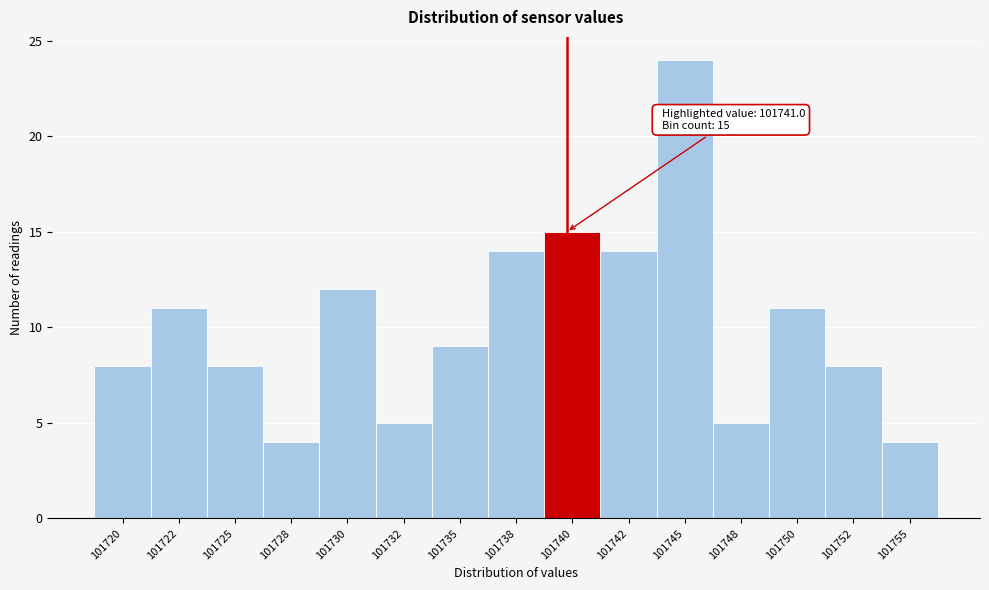

Reading left to right, what are all the values shown in this chart?

101720=8	101722=11	101725=8	101728=4	101730=12	101732=5	101735=9	101738=14	101740=15	101742=14	101745=24	101748=5	101750=11	101752=8	101755=4